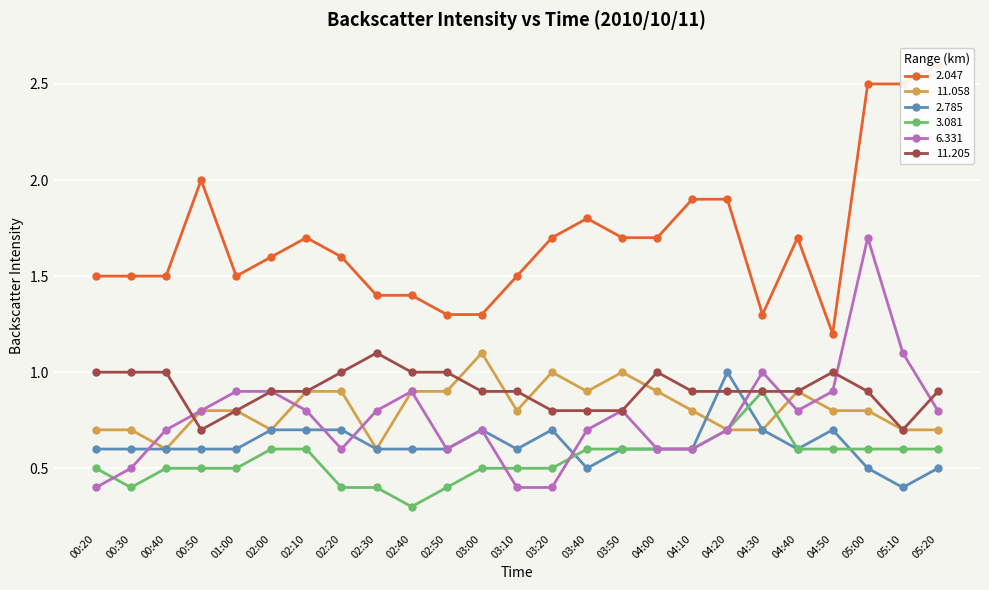

What are all the series names shown in the legend?

2.047, 11.058, 2.785, 3.081, 6.331, 11.205